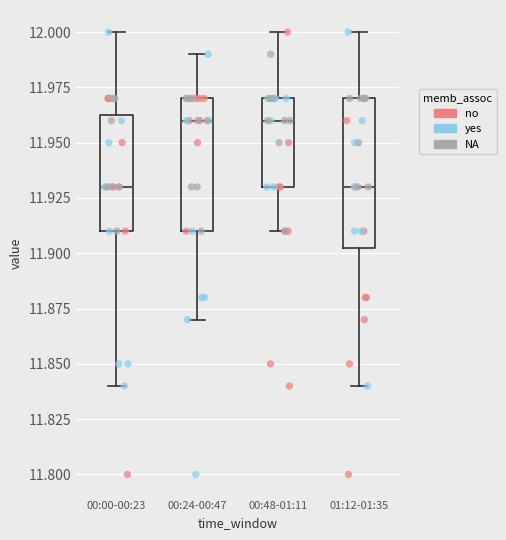

Which box is the tallest, from its lower edge to its upper edge?

01:12-01:35